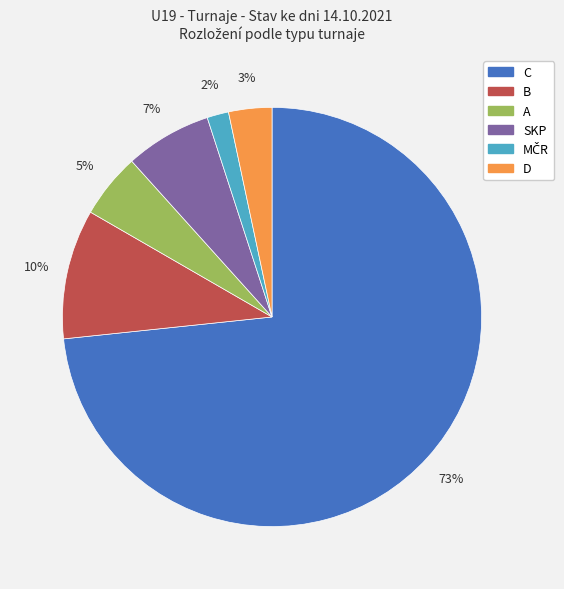

Which has a higher value, D or A?

A